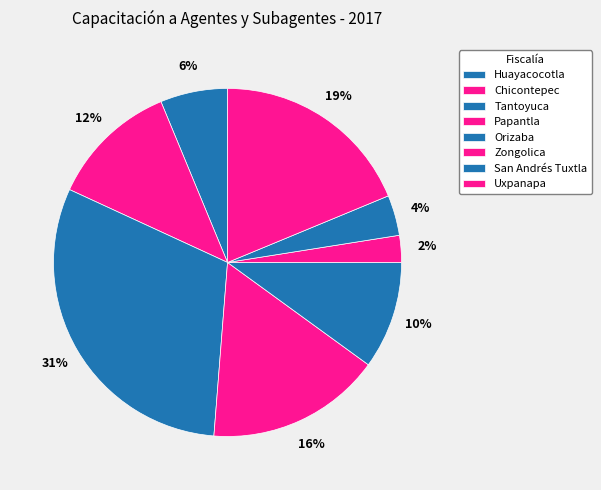

Does San Andrés Tuxtla account for over 50% of the chart?

No